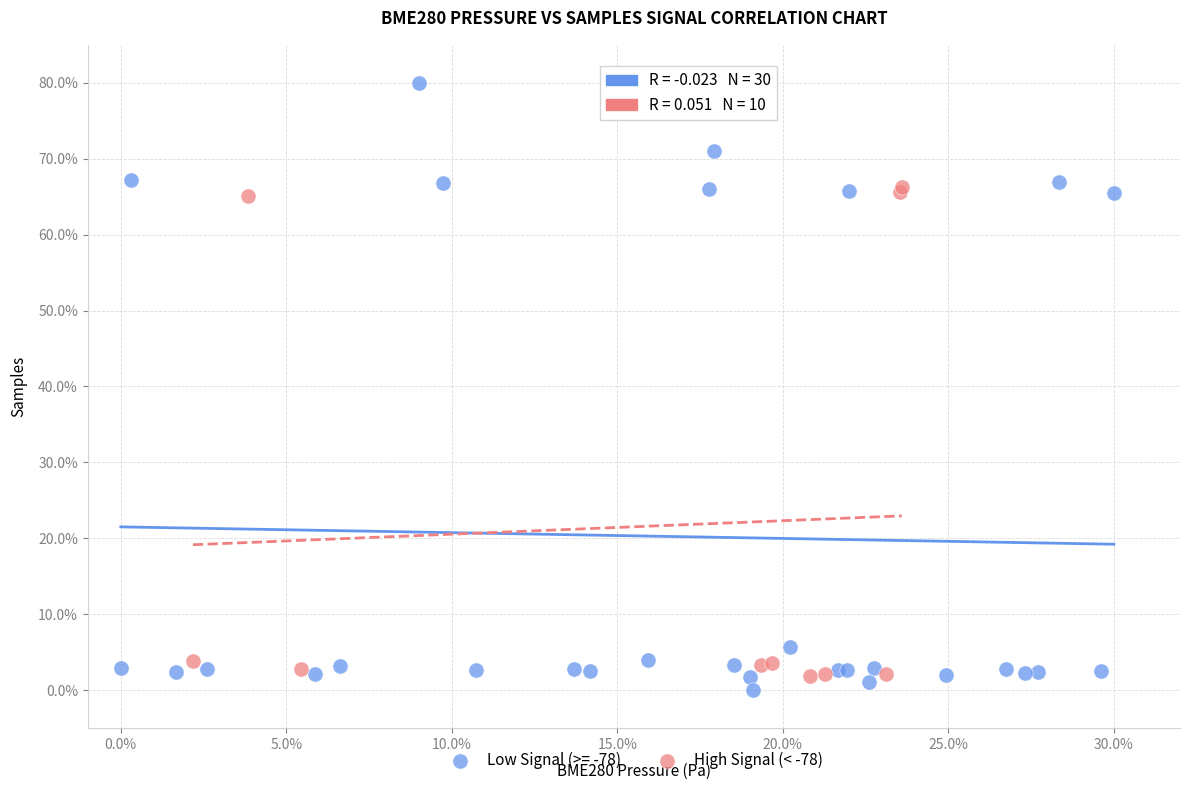

Which series reaches the maximum Y coordinate?

Low Signal (>= -78)